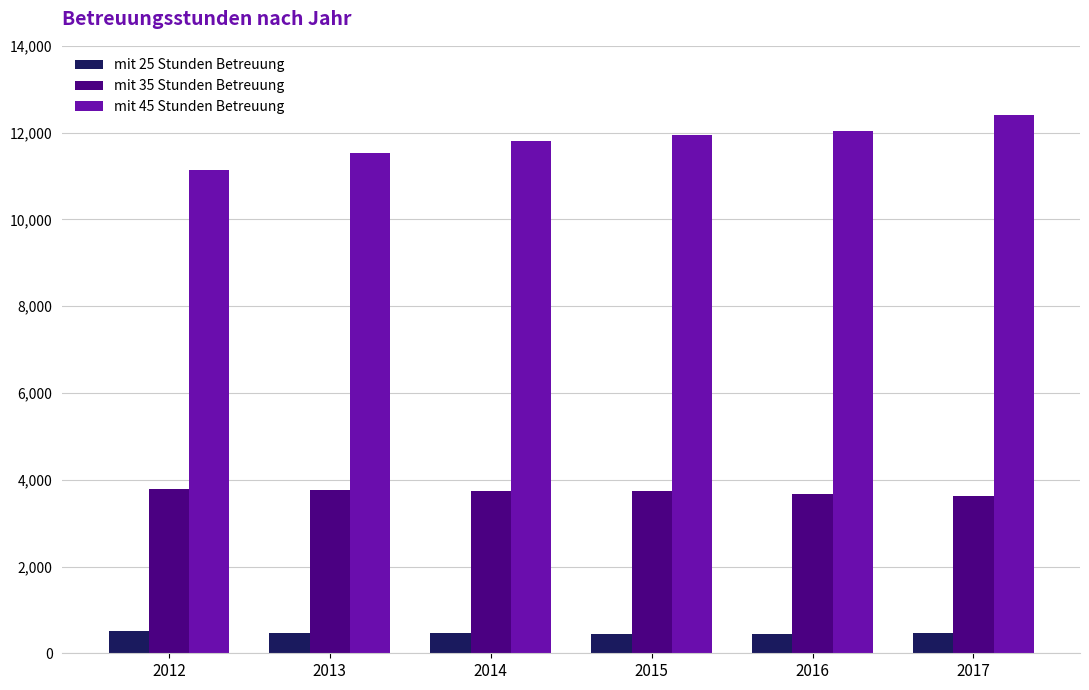

The value of mit 35 Stunden Betreuung at 2012 is 3791. True or false?

True